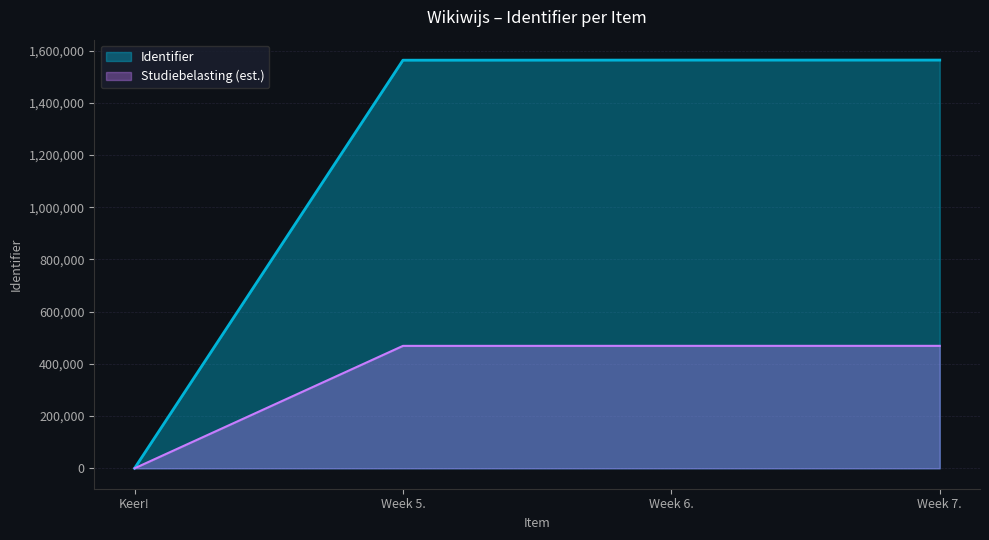

What position from the right is Week 5.?

3